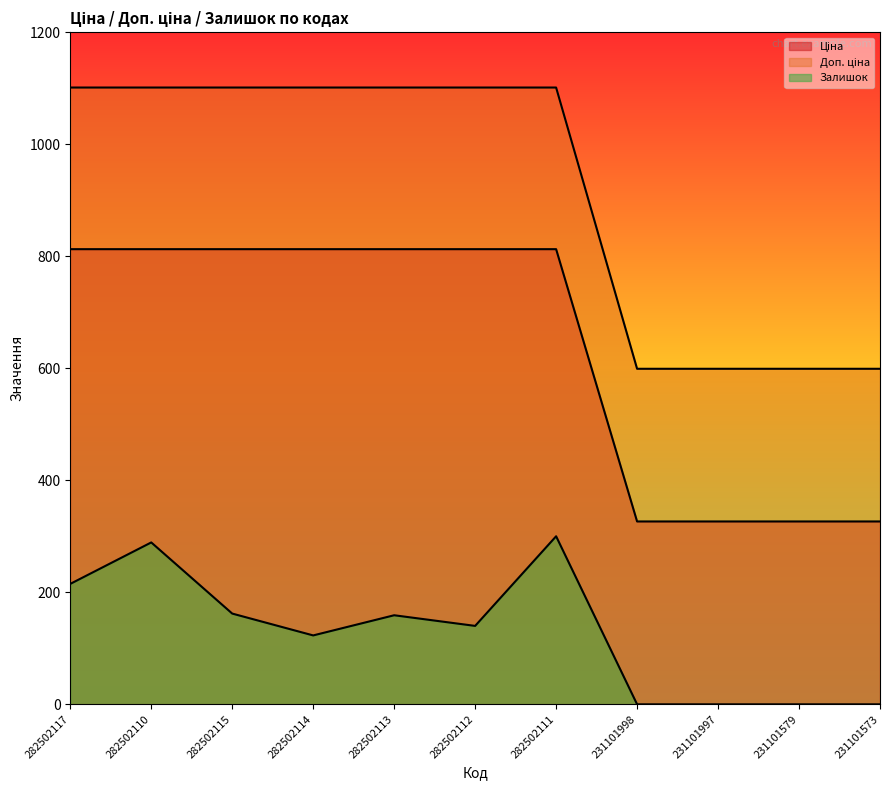

What is the difference between the second highest and minimum values in the Доп. ціна series?

502.1